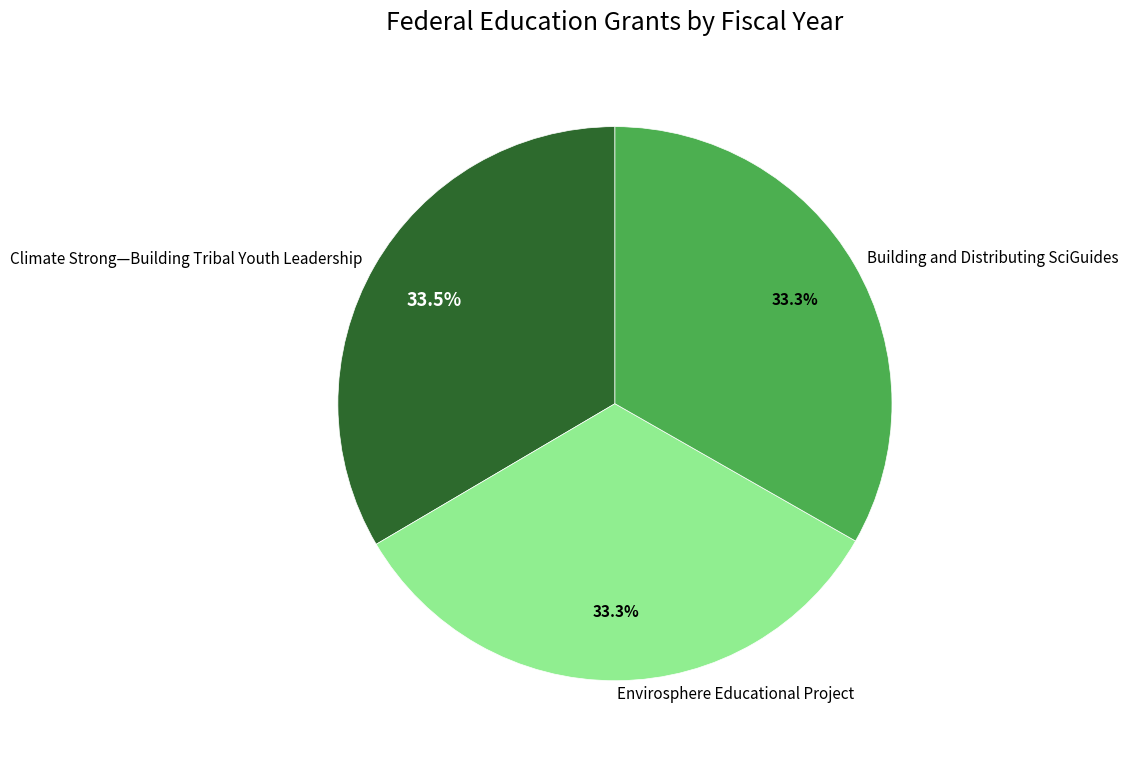

Combined, what portion of the pie is Climate Strong—Building Tribal Youth Leadership and Building and Distributing SciGuides?

66.7%